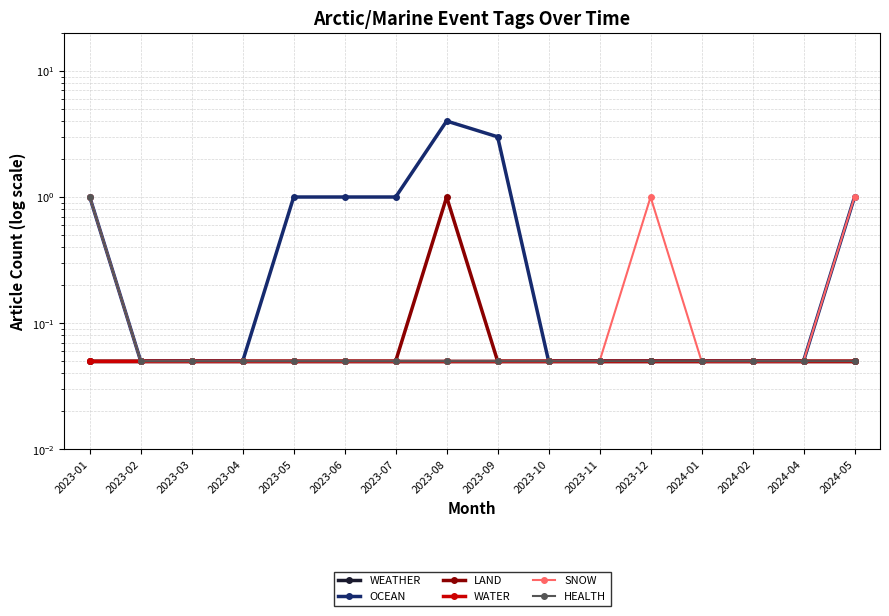

At how many categories does at least one series exceed 0?

16